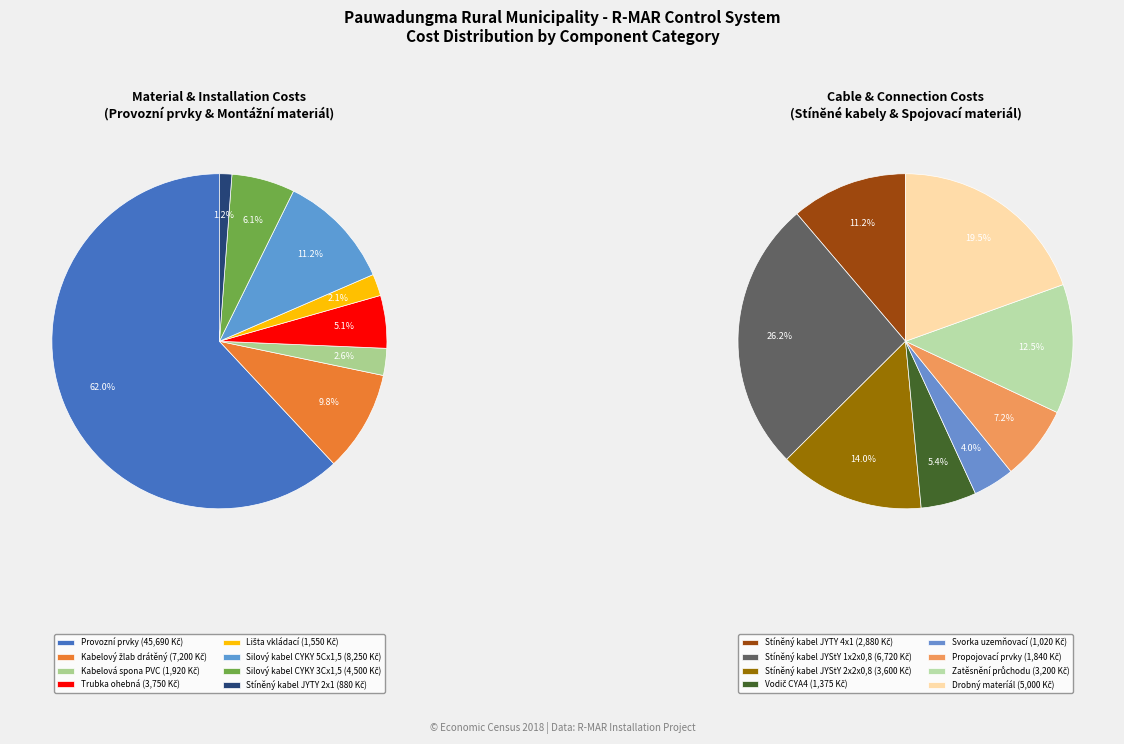

Which category has the smallest portion of the pie?

Stíněný kabel JYTY 2x1